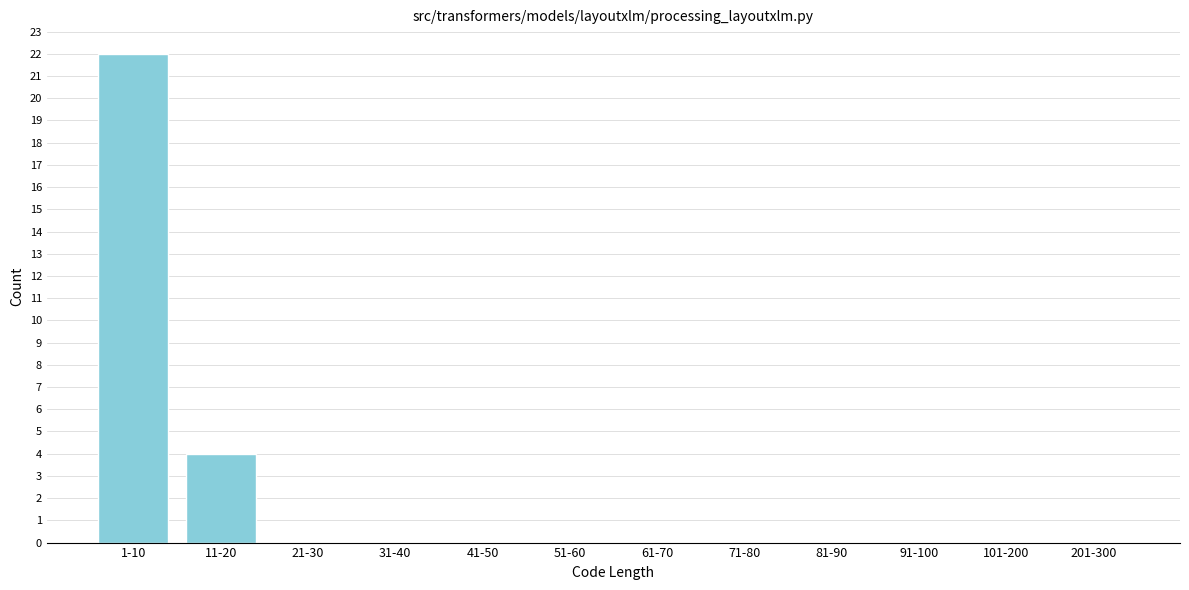

Reading left to right, what are all the values shown in this chart?

1-10=22	11-20=4	21-30=0	31-40=0	41-50=0	51-60=0	61-70=0	71-80=0	81-90=0	91-100=0	101-200=0	201-300=0